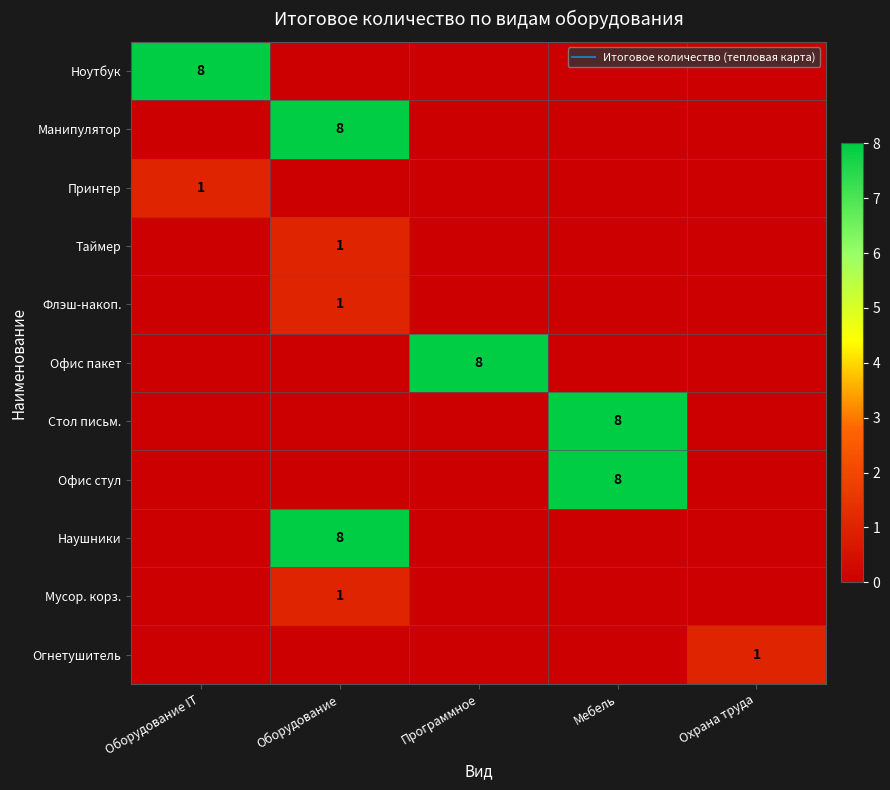

Is the value of Мусор. корз. at Программное greater than the value of Наушники at Охрана труда?

No